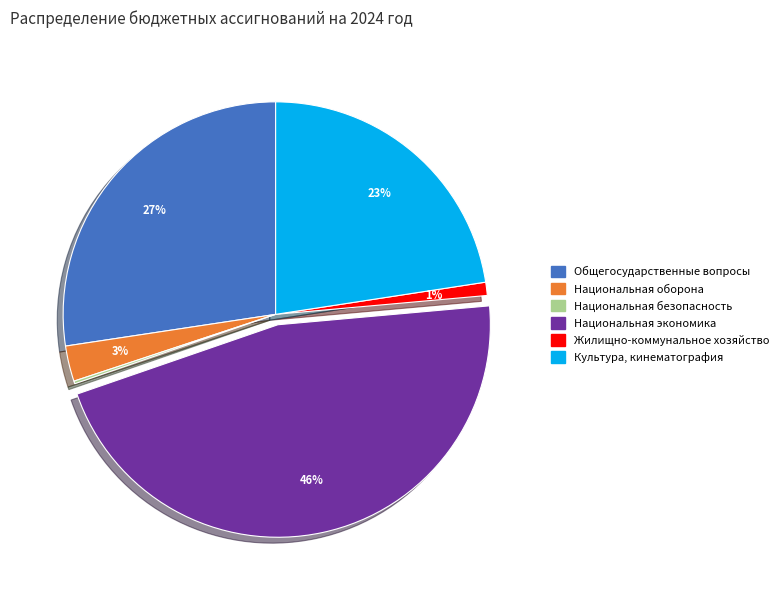

What is the largest slice in the pie chart?

Национальная экономика